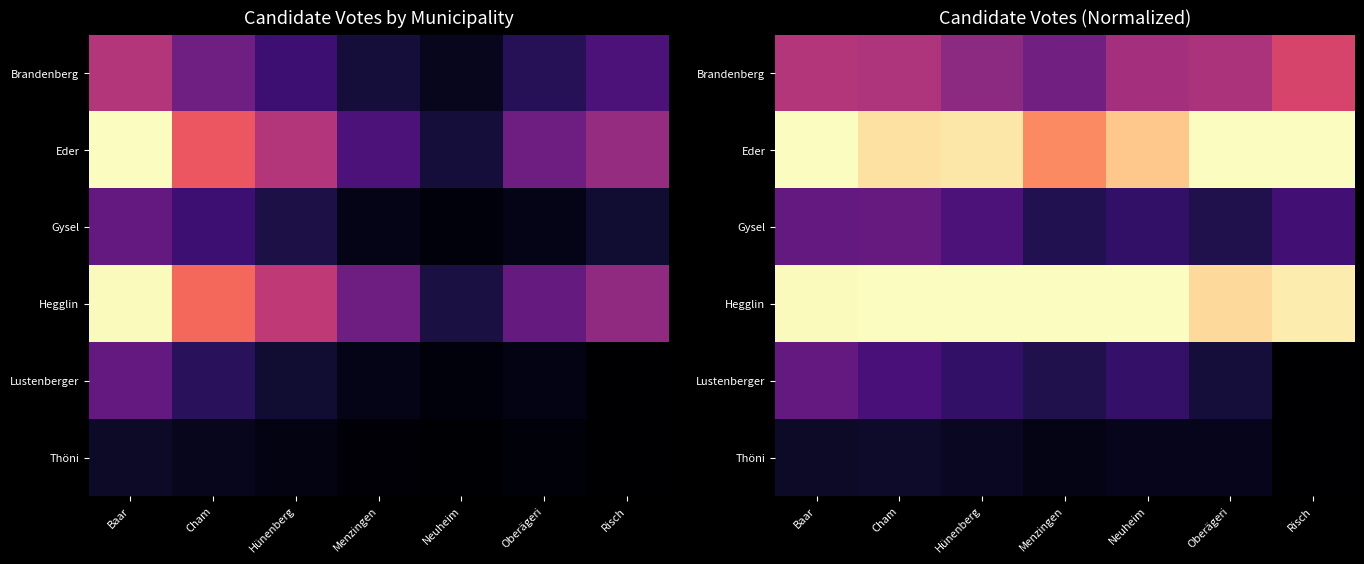

Is it true that Eder equals 0.9 at Neuheim?

True